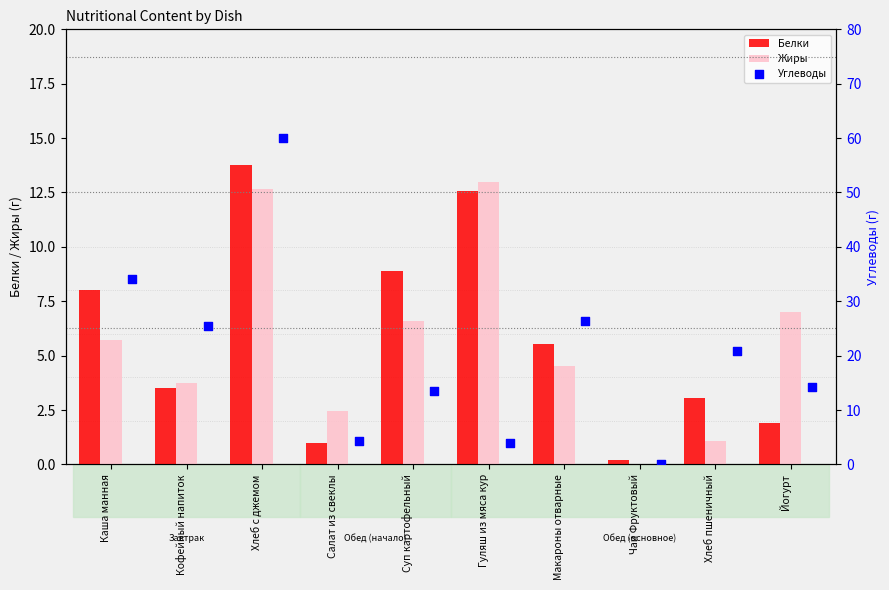

True or false: Белки has a value of 8.1 at Макароны отварные.

False